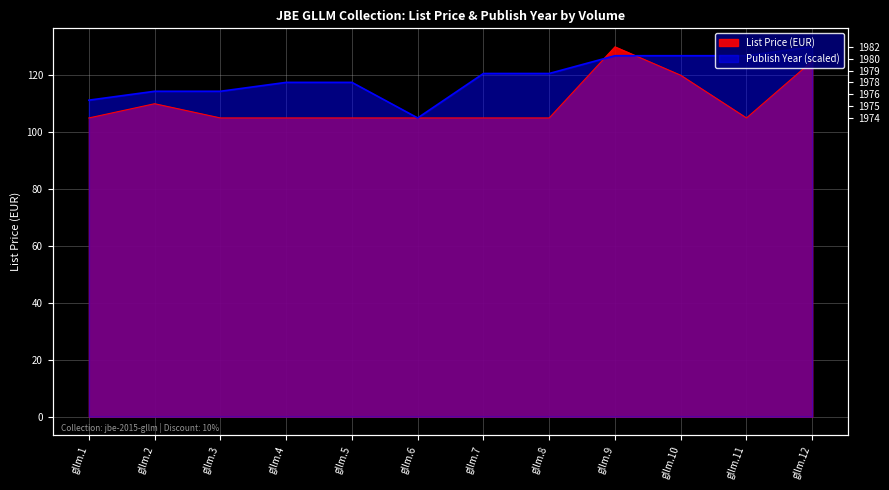

What is the difference between the highest and lowest values at gllm.7?

15.6